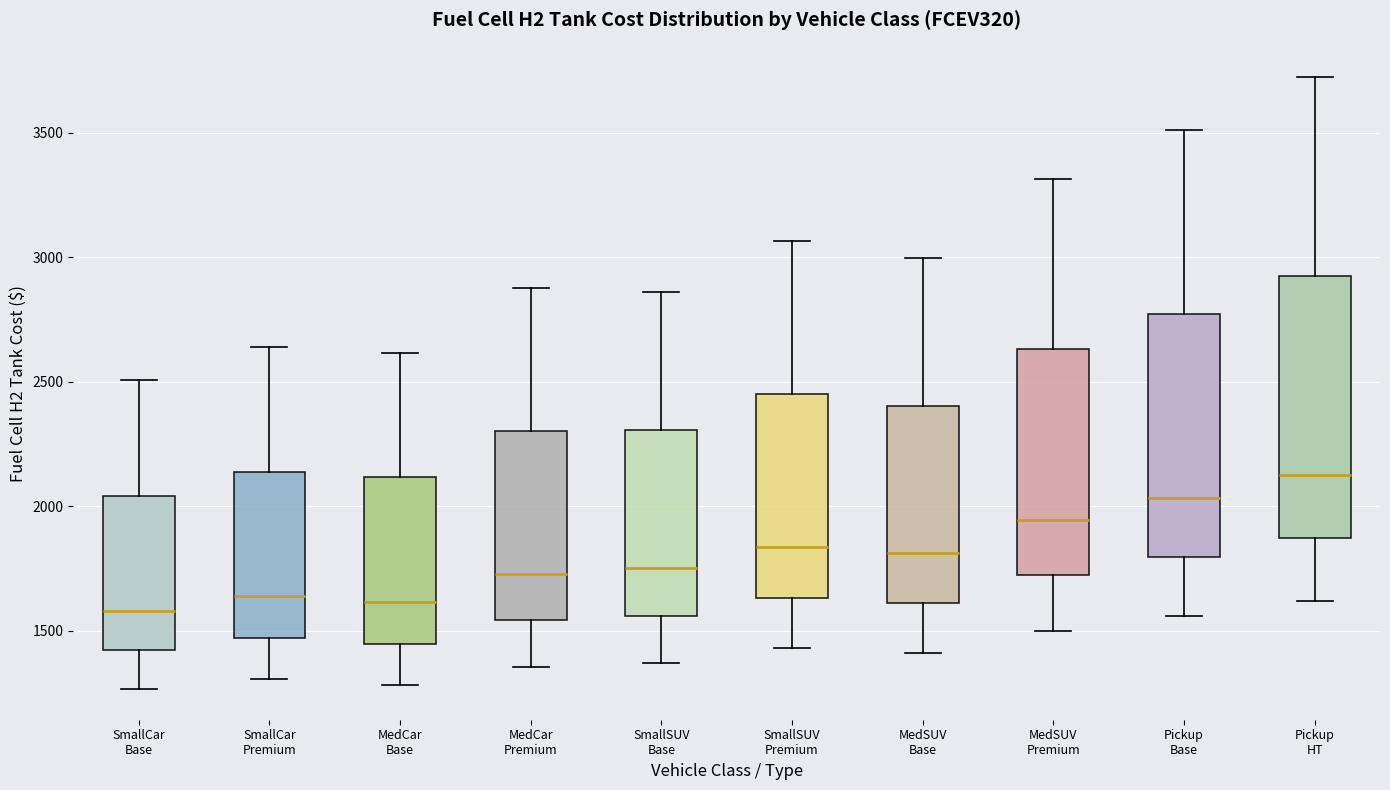

Reading left to right, transcribe this box plot: for each box, give where its median line is, the range the box spans, and where its two whiskers end, as read against the y-axis. The values are not printed on the chart, so give them approximately, as read against the axis.

SmallCar Base: median 1600, box 1400 to 2050, whiskers 1250 to 2500
SmallCar Premium: median 1650, box 1450 to 2150, whiskers 1300 to 2650
MedCar Base: median 1600, box 1450 to 2100, whiskers 1300 to 2600
MedCar Premium: median 1750, box 1550 to 2300, whiskers 1350 to 2900
SmallSUV Base: median 1750, box 1550 to 2300, whiskers 1350 to 2850
SmallSUV Premium: median 1850, box 1650 to 2450, whiskers 1450 to 3050
MedSUV Base: median 1800, box 1600 to 2400, whiskers 1400 to 3000
MedSUV Premium: median 1950, box 1700 to 2650, whiskers 1500 to 3300
Pickup Base: median 2050, box 1800 to 2750, whiskers 1550 to 3500
Pickup HT: median 2100, box 1850 to 2900, whiskers 1600 to 3700